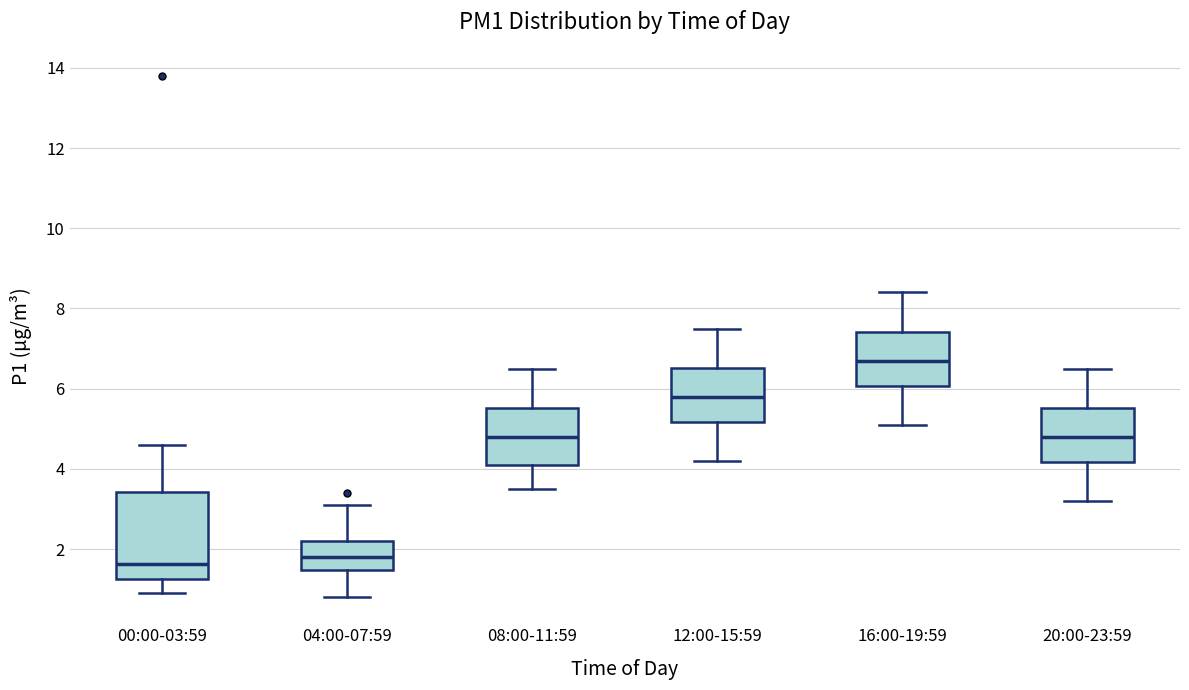

Reading left to right, transcribe this box plot: for each box, give where its median line is, the range the box spans, and where its two whiskers end, as read against the y-axis. The values are not printed on the chart, so give them approximately, as read against the axis.

00:00-03:59: median 1.6, box 1.2 to 3.4, whiskers 1.0 to 4.6
04:00-07:59: median 1.8, box 1.4 to 2.2, whiskers 0.8 to 3.2
08:00-11:59: median 4.8, box 4.2 to 5.6, whiskers 3.6 to 6.6
12:00-15:59: median 5.8, box 5.2 to 6.6, whiskers 4.2 to 7.6
16:00-19:59: median 6.8, box 6.0 to 7.4, whiskers 5.2 to 8.4
20:00-23:59: median 4.8, box 4.2 to 5.6, whiskers 3.2 to 6.6